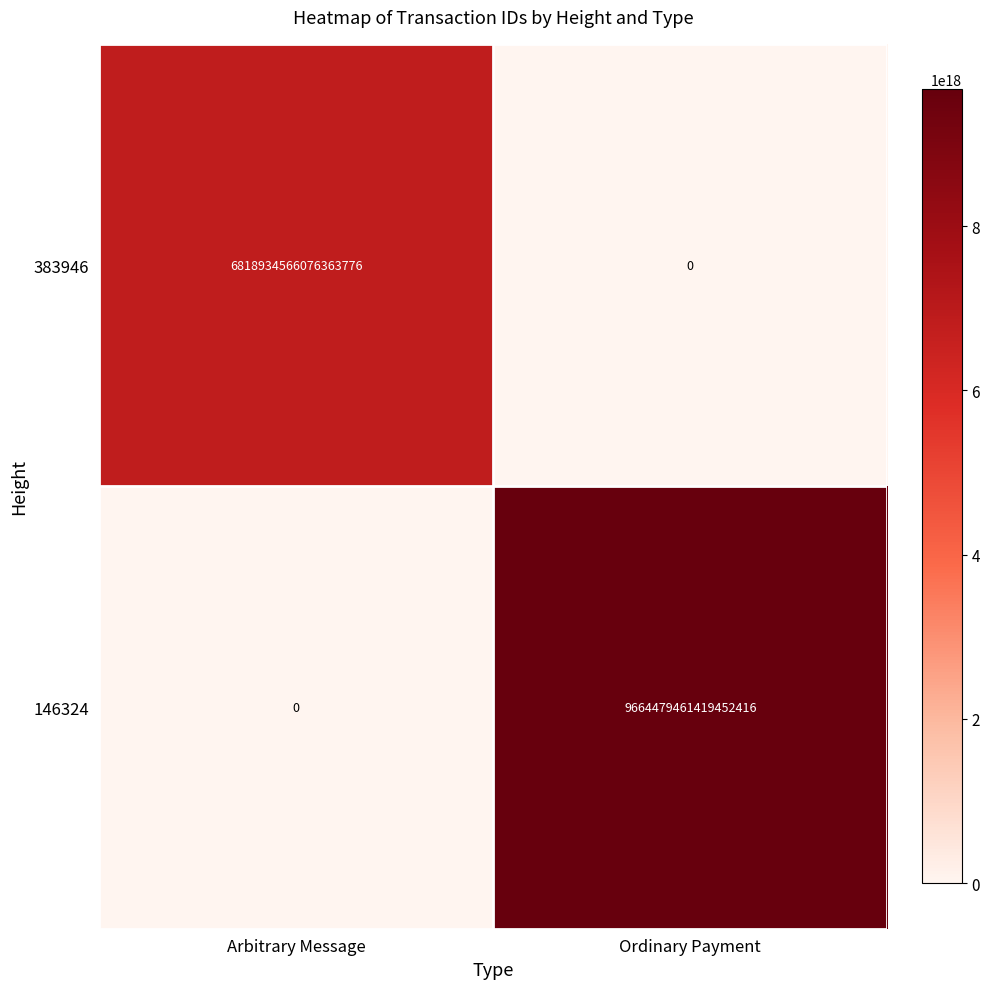

True or false: 383946 has a value of 6818934566076363776 at Arbitrary Message.

True